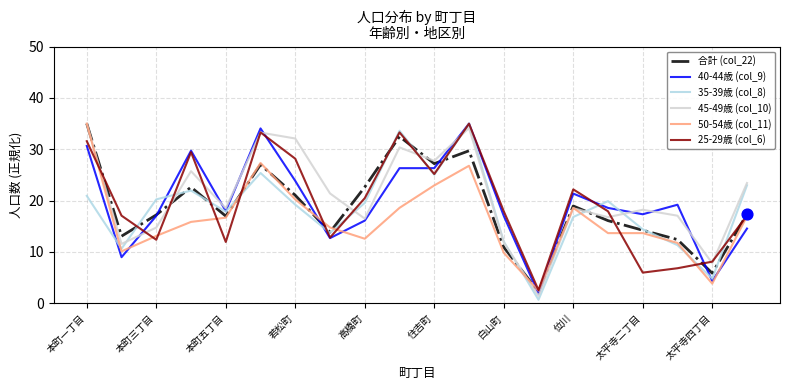

What is the greatest value displayed?

35.0